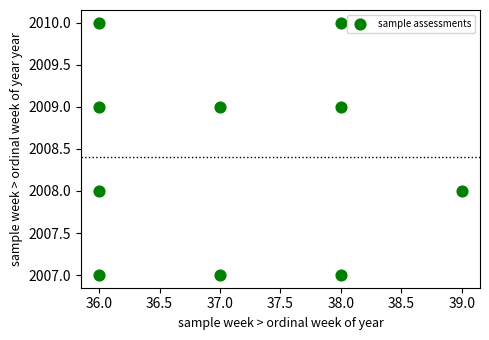

What is the range of X values (max minus min)?

3